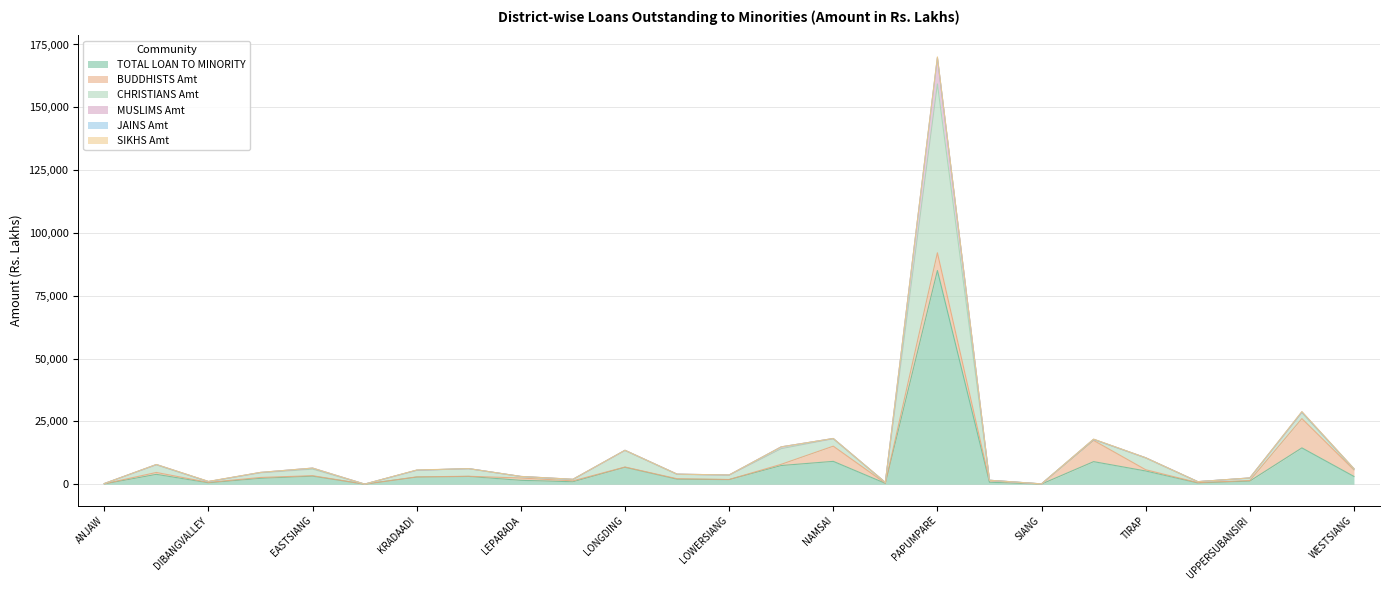

In MUSLIMS Amt, how many points are higher than both neighbors (excluding endpoints)?

8